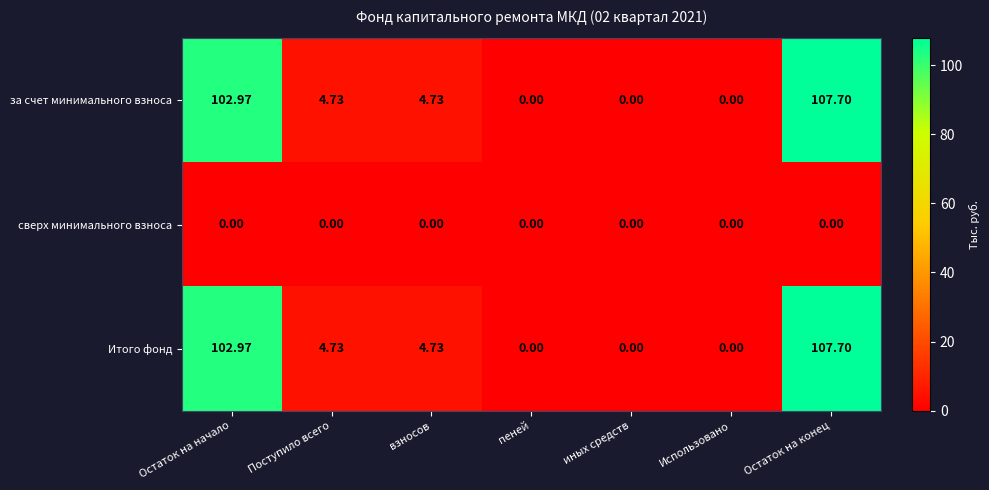

At which category is the sum across all series the highest?

Остаток на конец